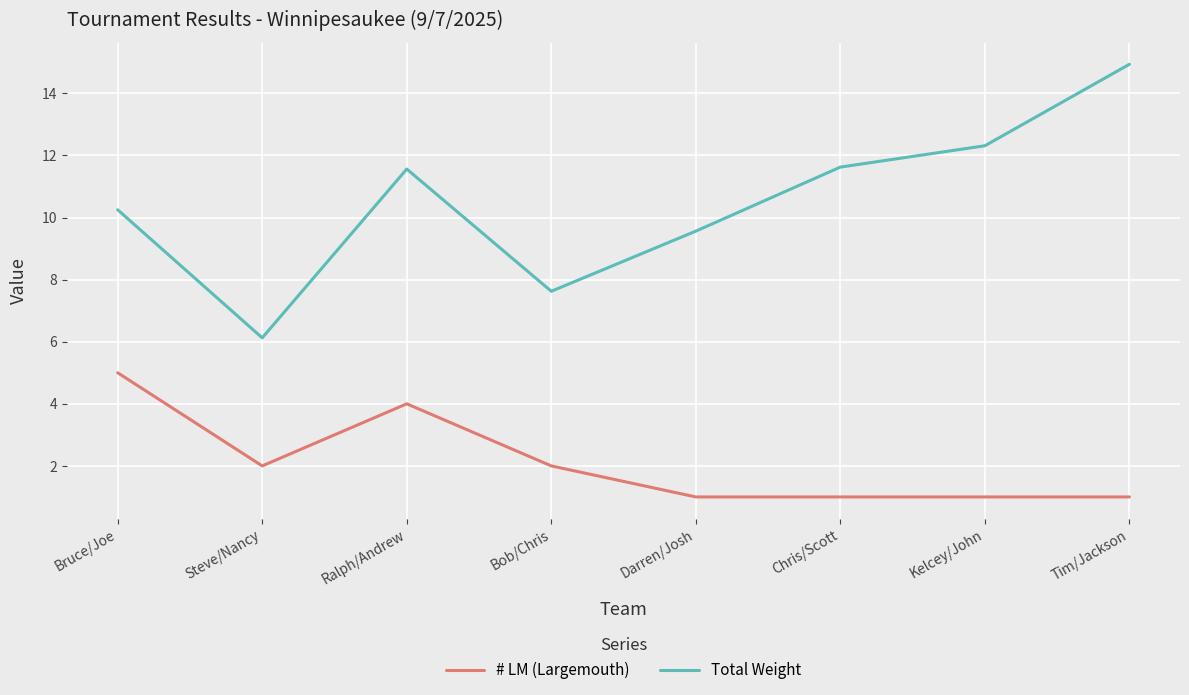

What is the average value of the Total Weight series?

10.5